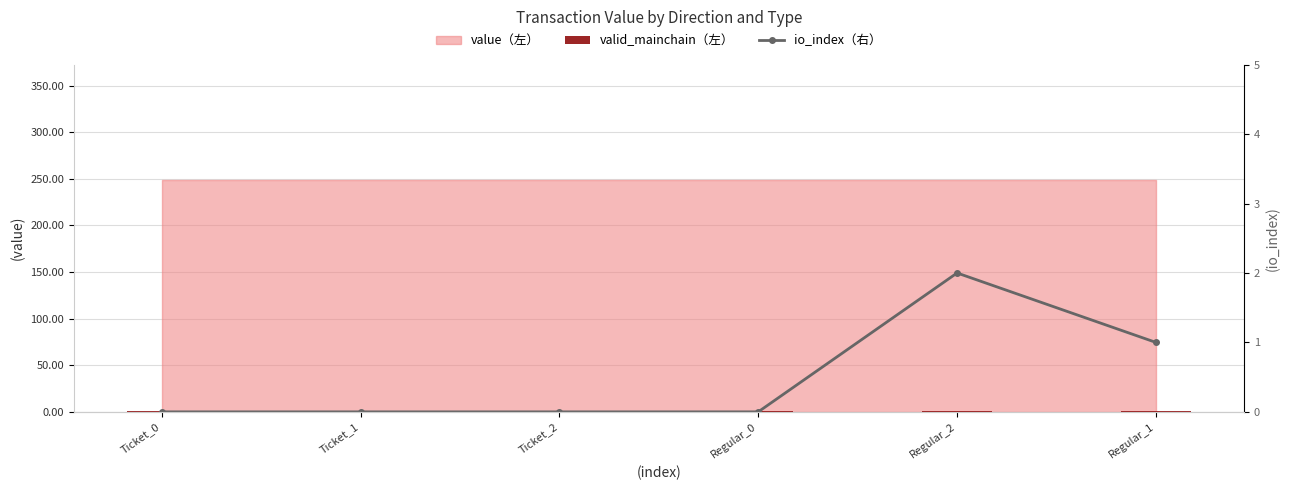

At which label does io_index（右） reach its minimum?

Ticket_0